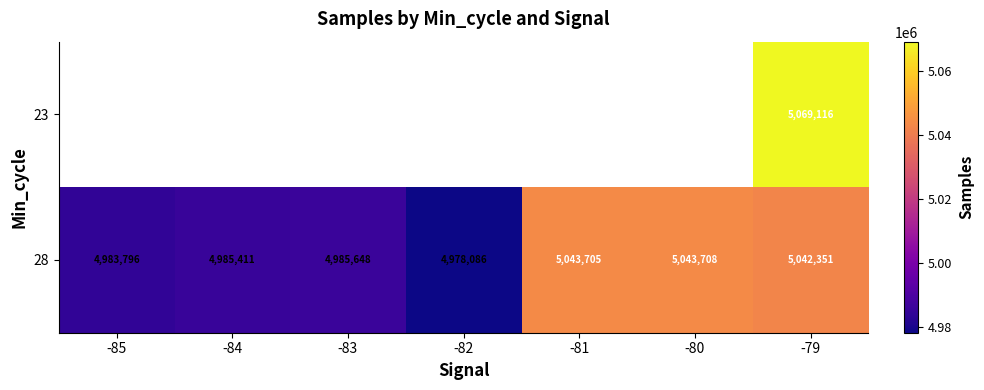

List the labels in order of 28 value, largest first.

-80, -81, -79, -83, -84, -85, -82